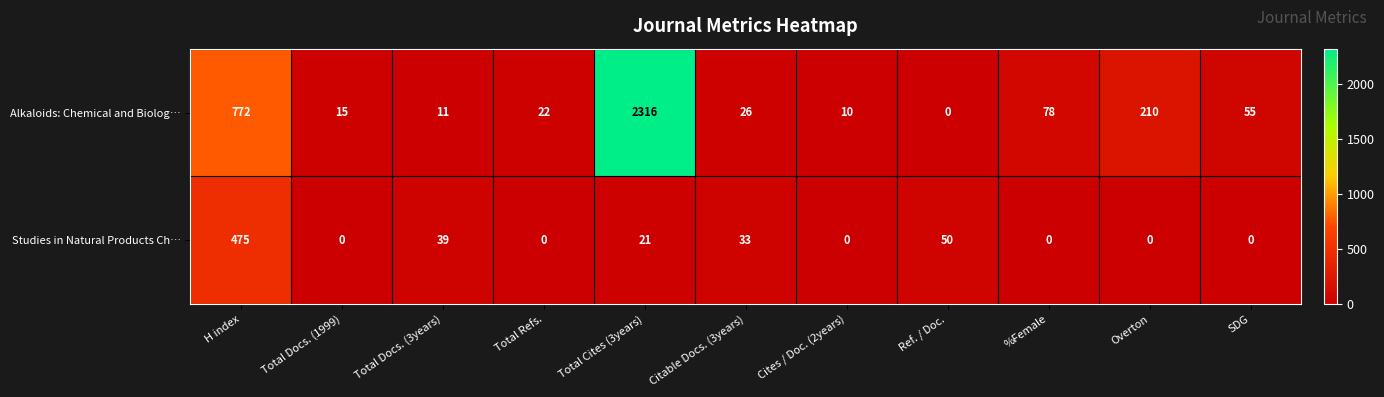

What is the sum of all Studies in Natural Products Ch… values?

618